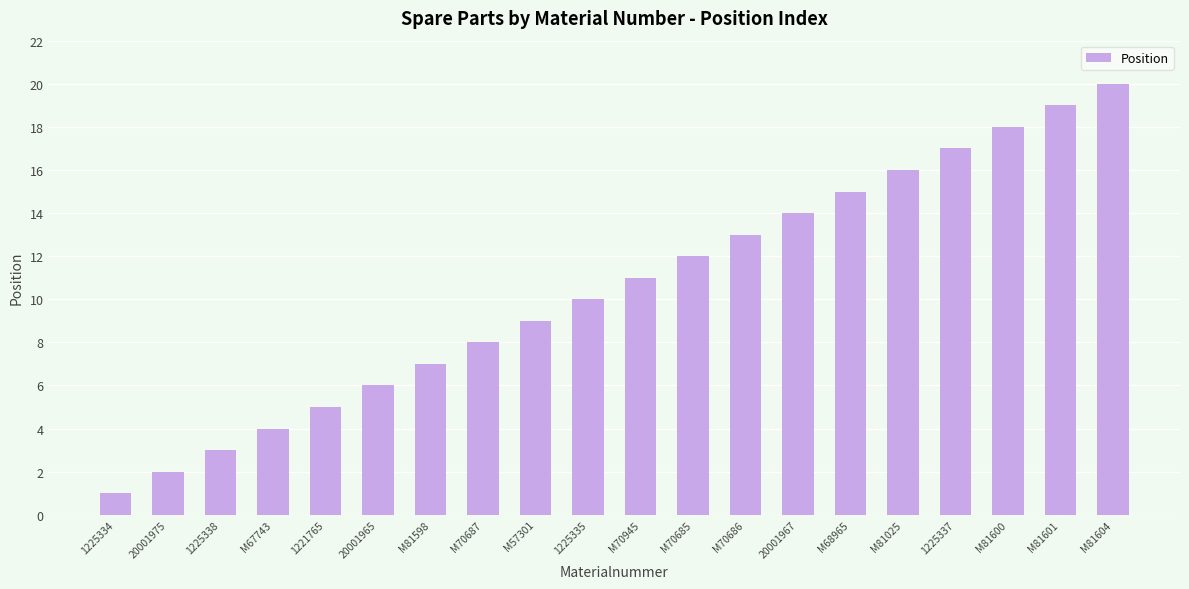

What is the difference between the values at M81025 and M70685?

4